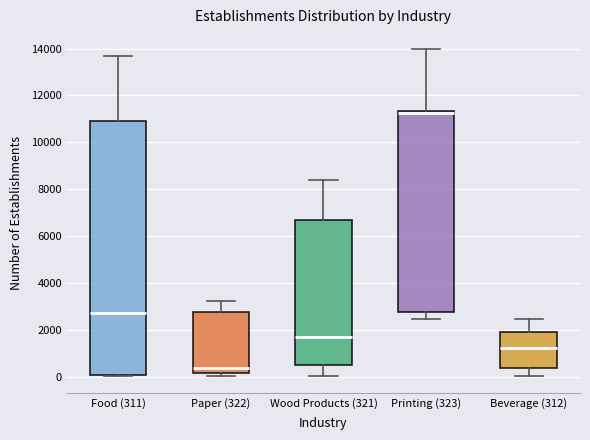

Reading left to right, transcribe this box plot: for each box, give where its median line is, the range the box spans, and where its two whiskers end, as read against the y-axis. The values are not printed on the chart, so give them approximately, as read against the axis.

Food (311): median 2600, box 0 to 11000, whiskers 0 to 13600
Paper (322): median 400, box 200 to 2800, whiskers 0 to 3200
Wood Products (321): median 1600, box 400 to 6600, whiskers 0 to 8400
Printing (323): median 11200, box 2800 to 11400, whiskers 2400 to 14000
Beverage (312): median 1200, box 400 to 2000, whiskers 0 to 2400